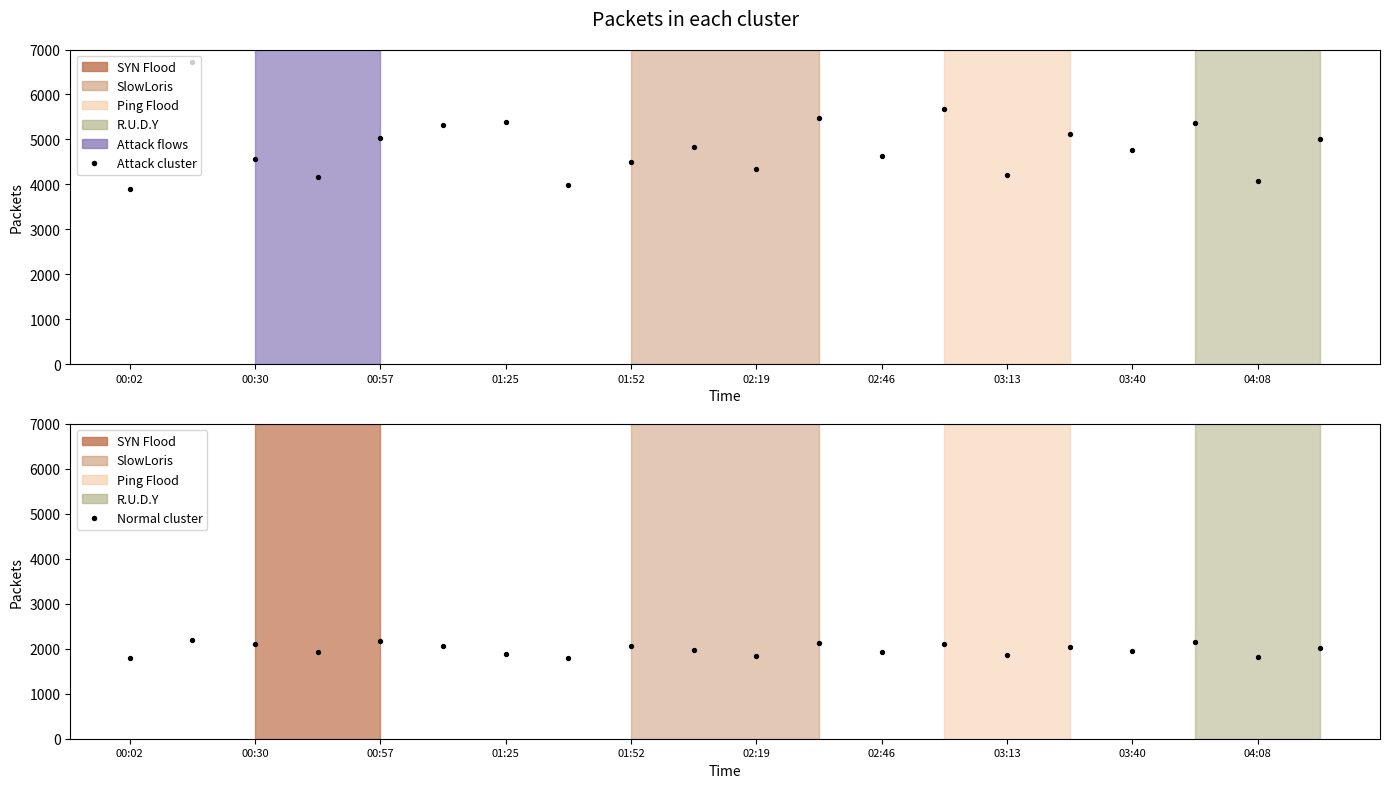

Which series has the widest spread of Y values?

Attack cluster